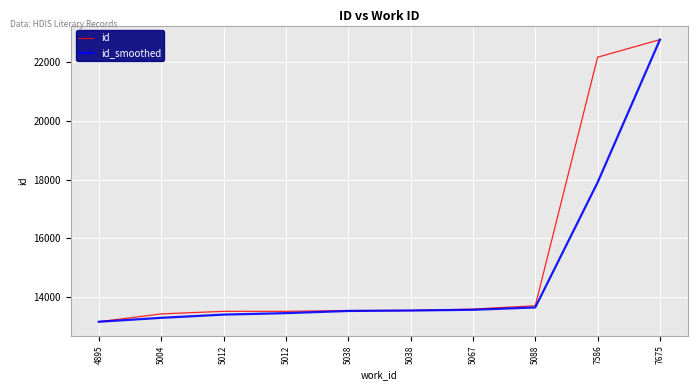

What are all the series names shown in the legend?

id, id_smoothed